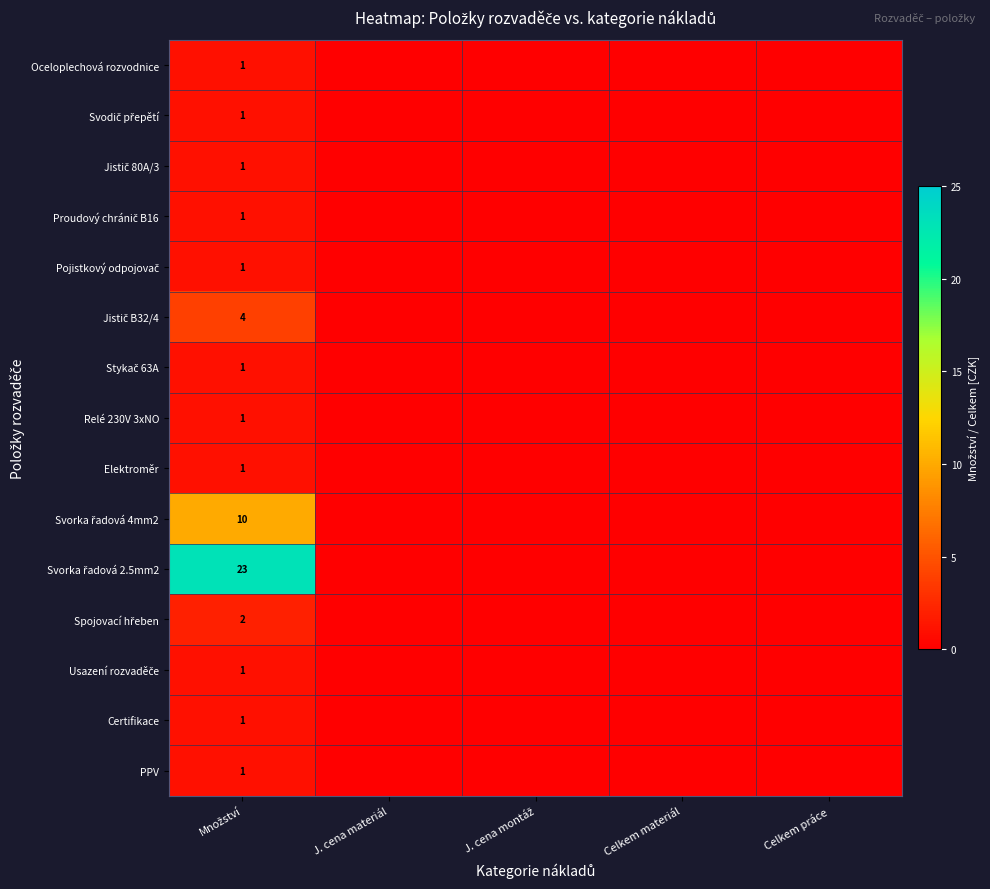

What is the greatest value displayed?

23